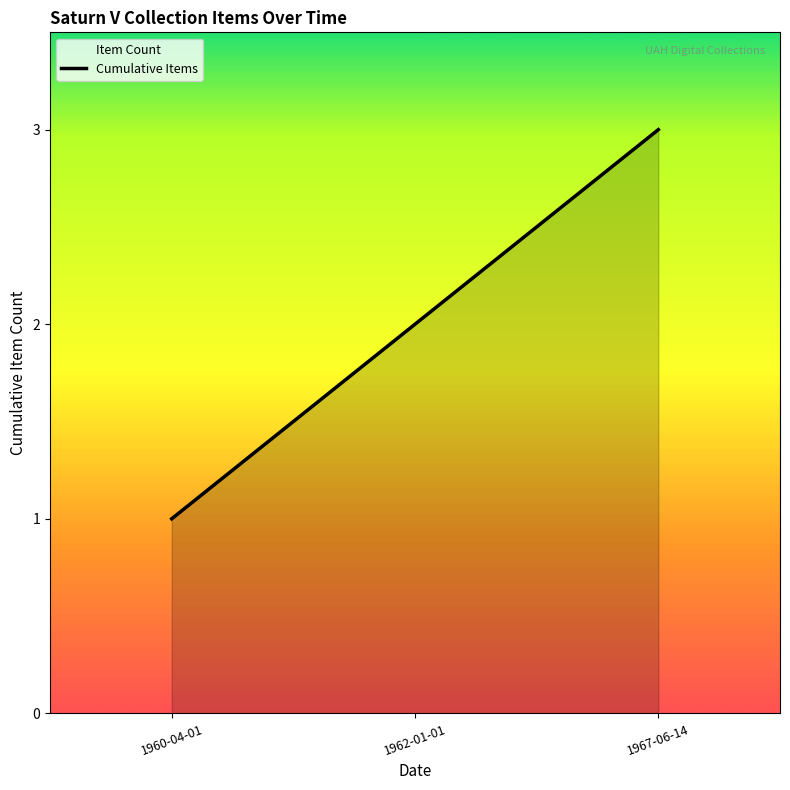

What position from the left is 1960-04-01?

1